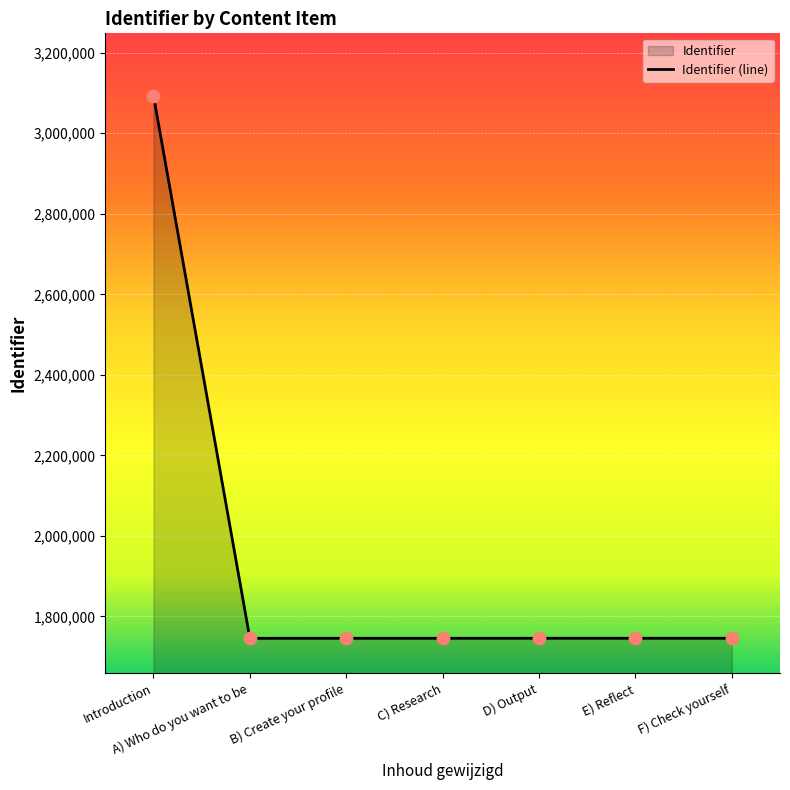

Between C) Research and E) Reflect, which is larger?

E) Reflect